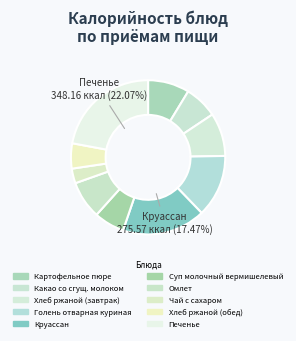

The Печенье slice represents 22% of the pie. True or false?

True